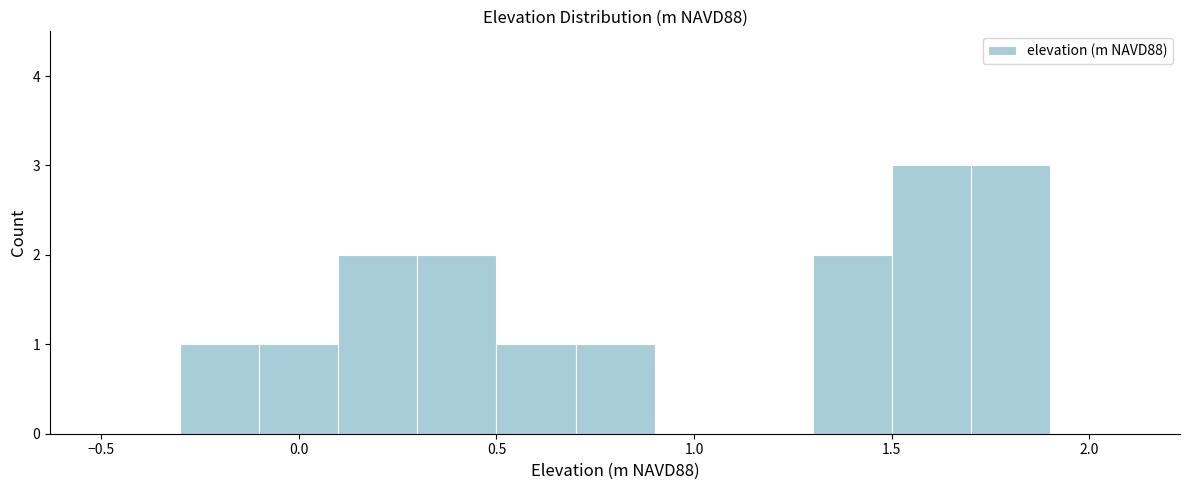

What is the height of the bar covering 0.3 to 0.5 on the x-axis? The values are not printed on the chart, so give them approximately, as read against the axis.

2